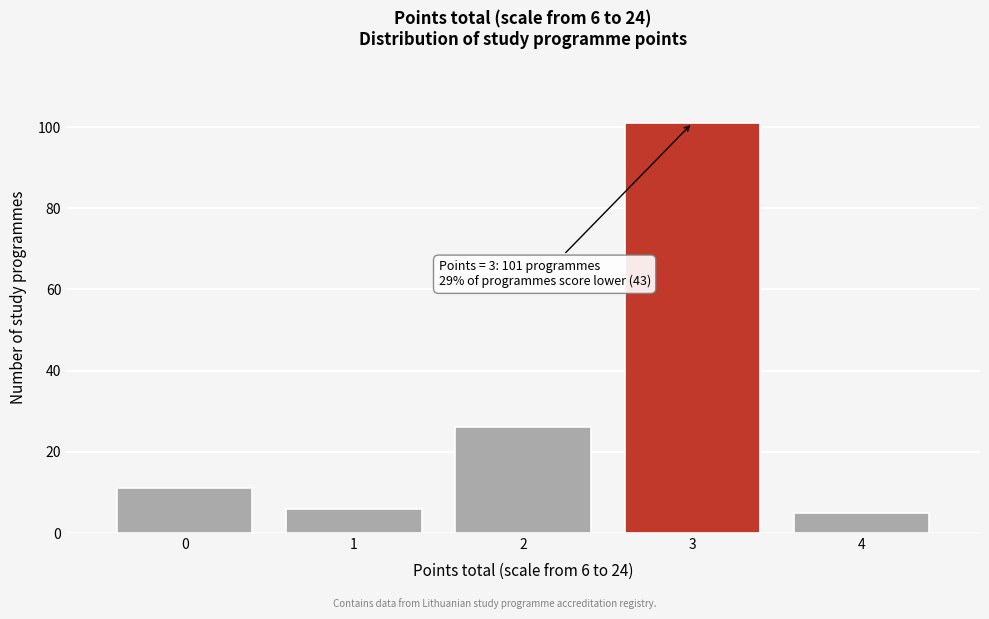

Over which range of the x-axis is the bar tallest?

2.5 to 3.5